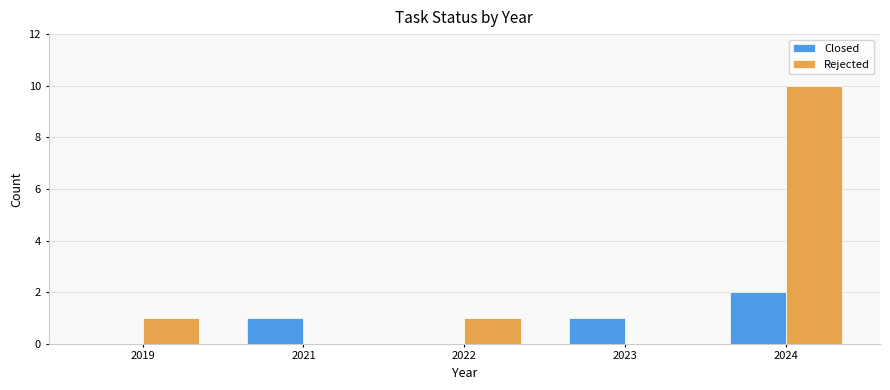

How many groups of bars are there?

5